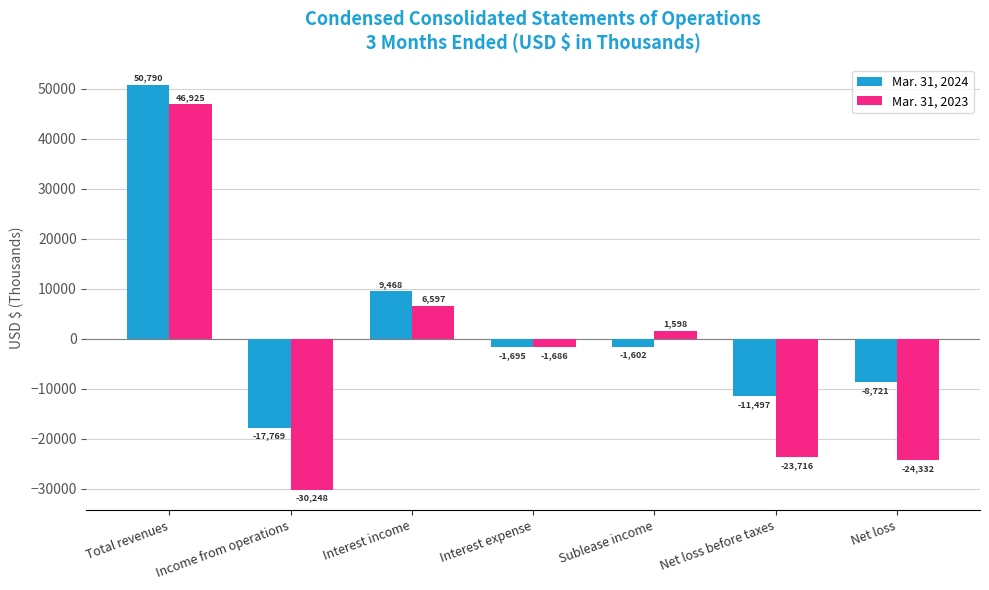

What is the sum of all Mar. 31, 2023 values?

-24862